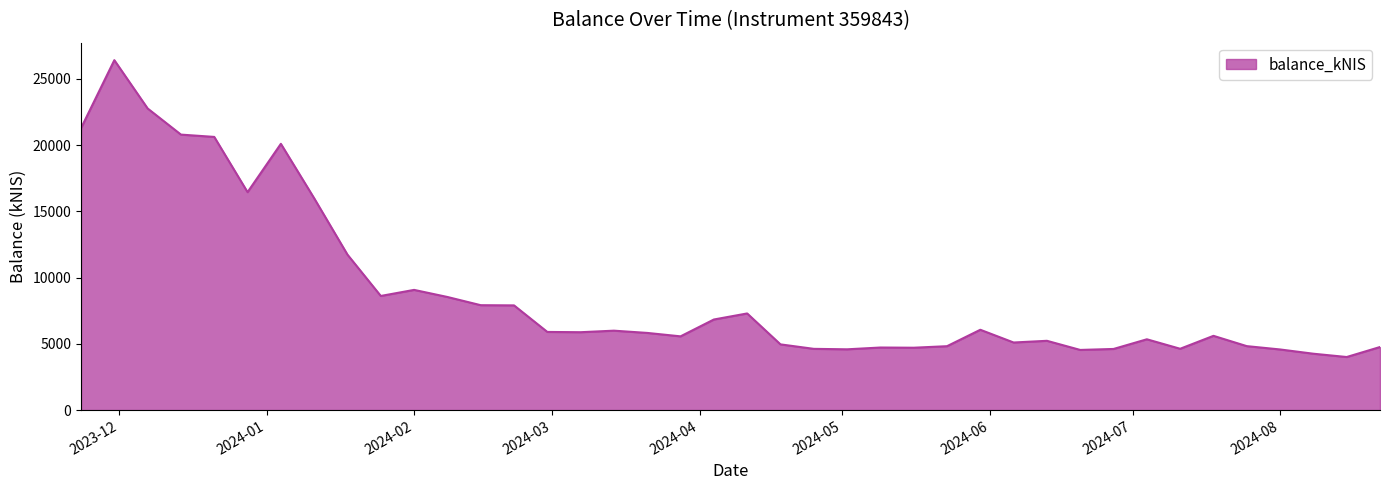

What is the greatest value displayed?

26416.2